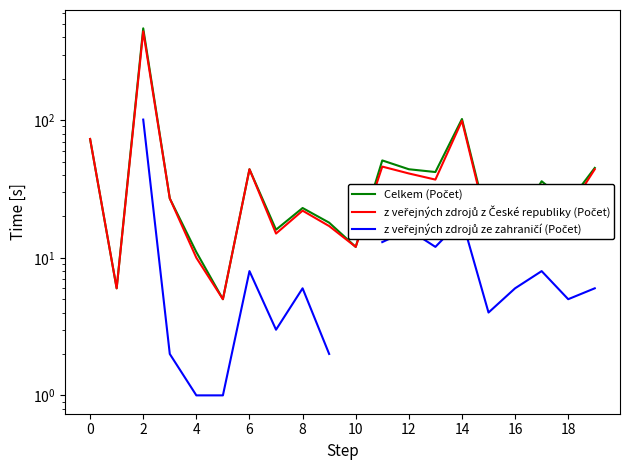

What is the average value of the z veřejných zdrojů z České republiky (Počet) series?

51.5